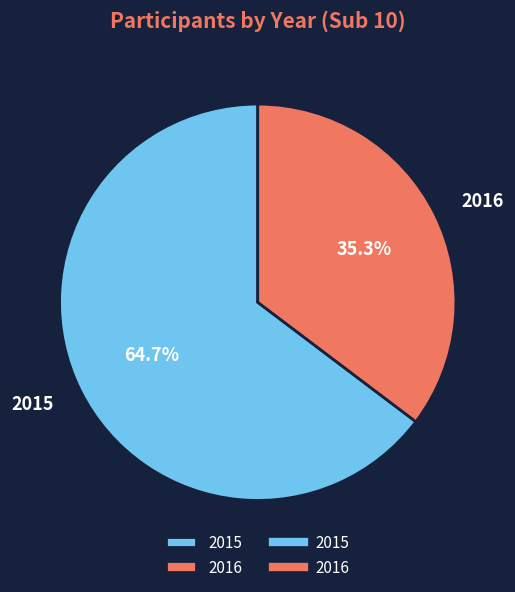

Is the sum of 2016 and 2015 greater than half?

Yes